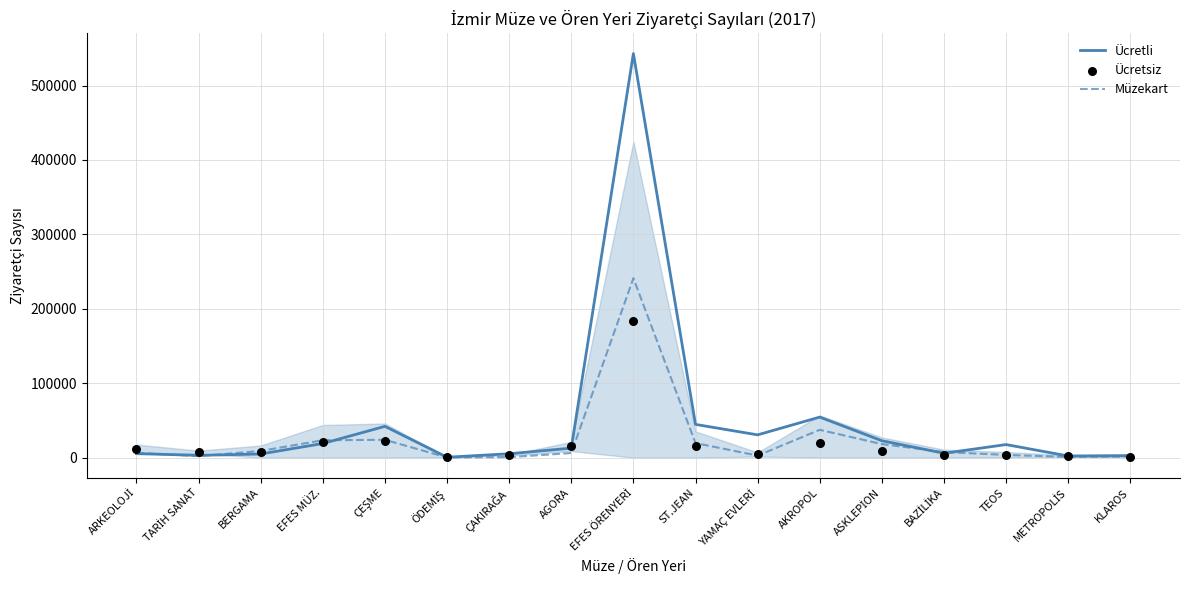

What is the total value across all series at TEOS?

25228